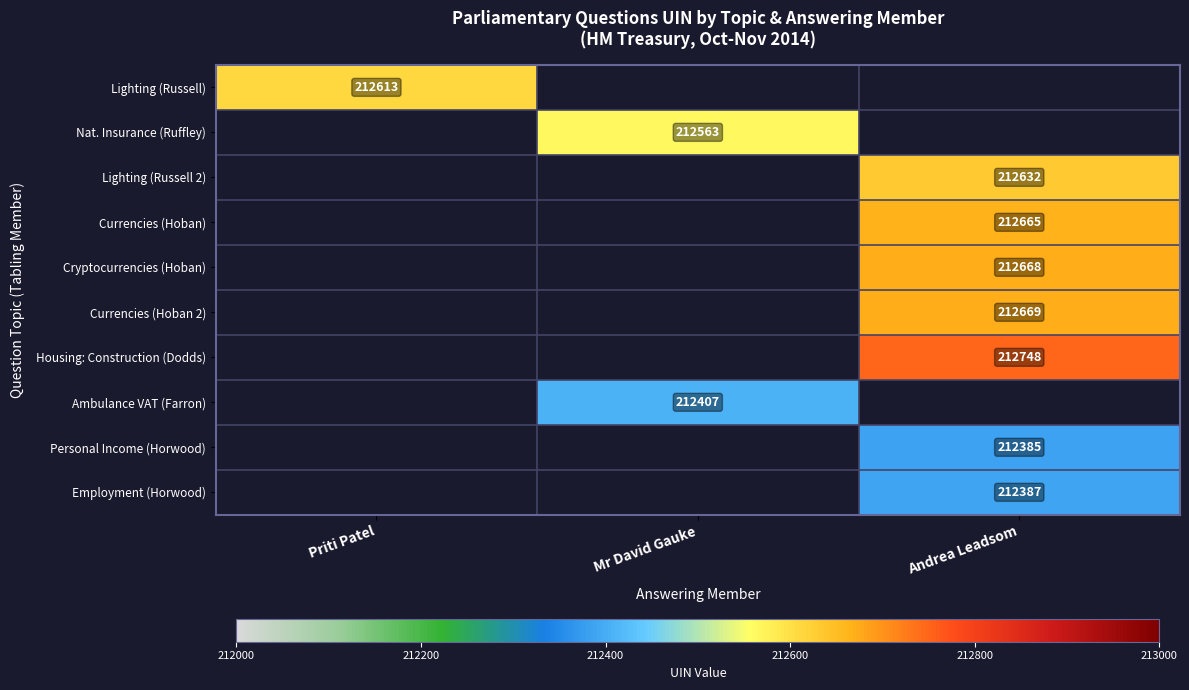

The Cryptocurrencies (Hoban) series shows 212668 at Andrea Leadsom. True or false?

True